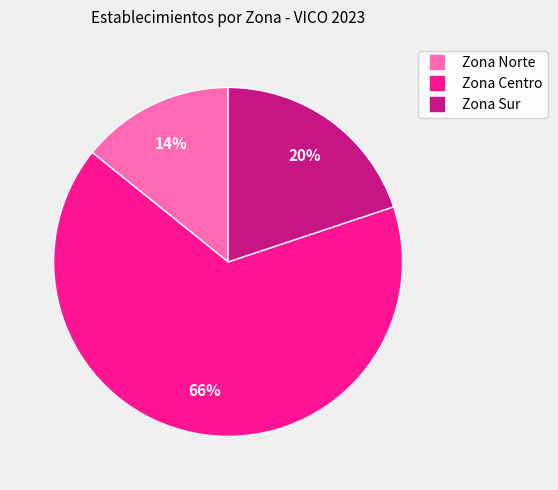

What percentage is the Zona Sur slice, to the nearest percent?

20%